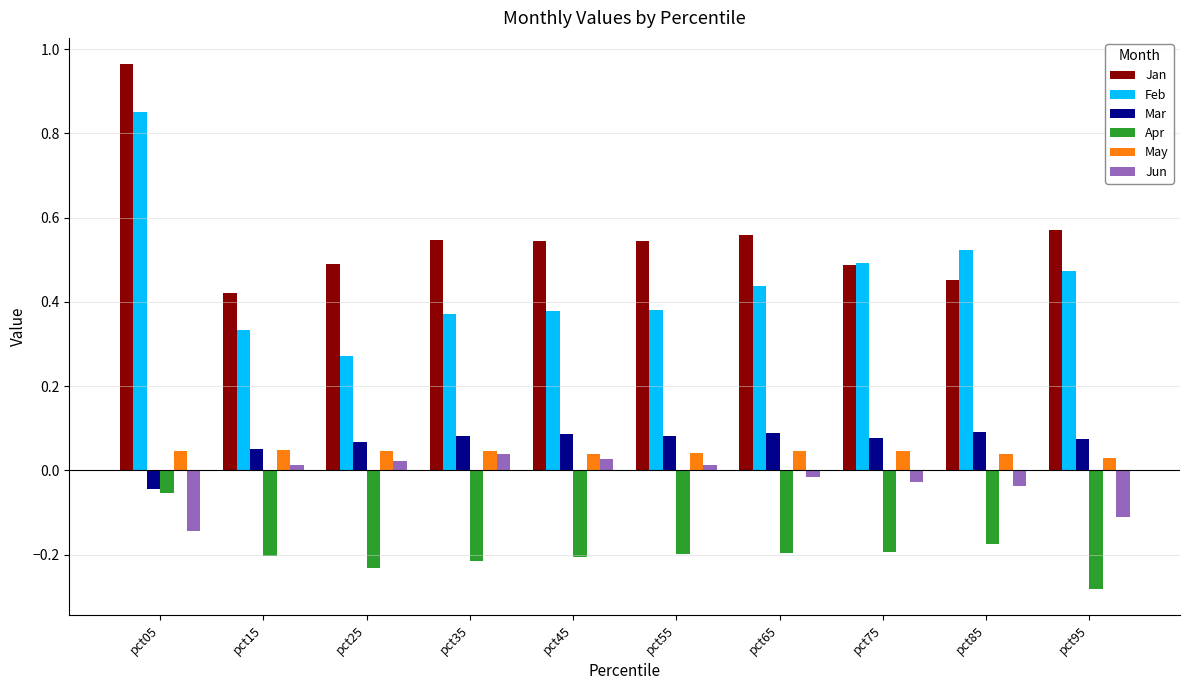

Which label corresponds to the largest value in the chart?

pct05